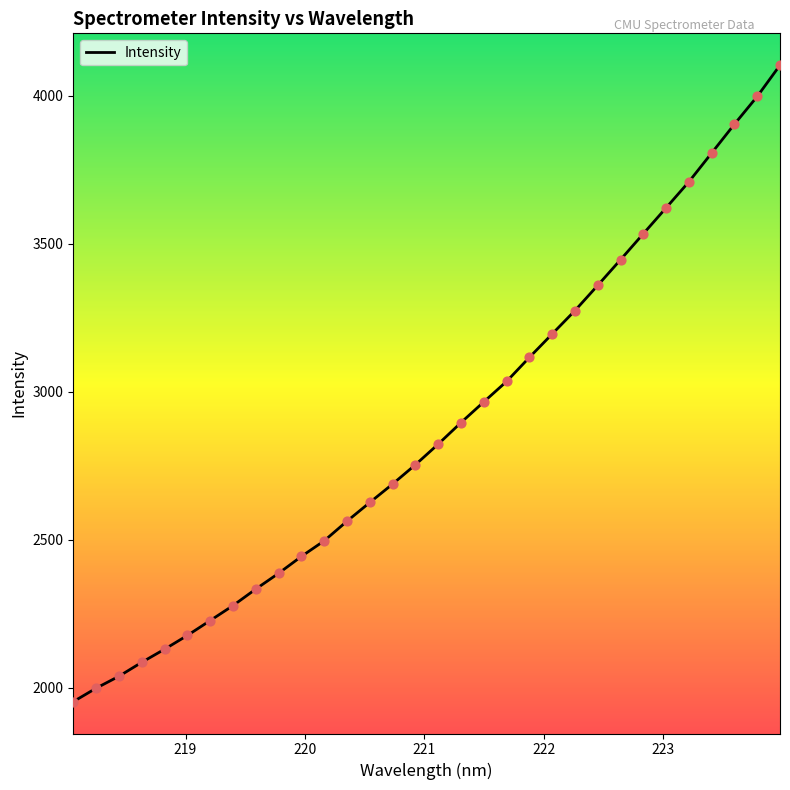

What is the smallest value displayed?

1953.0